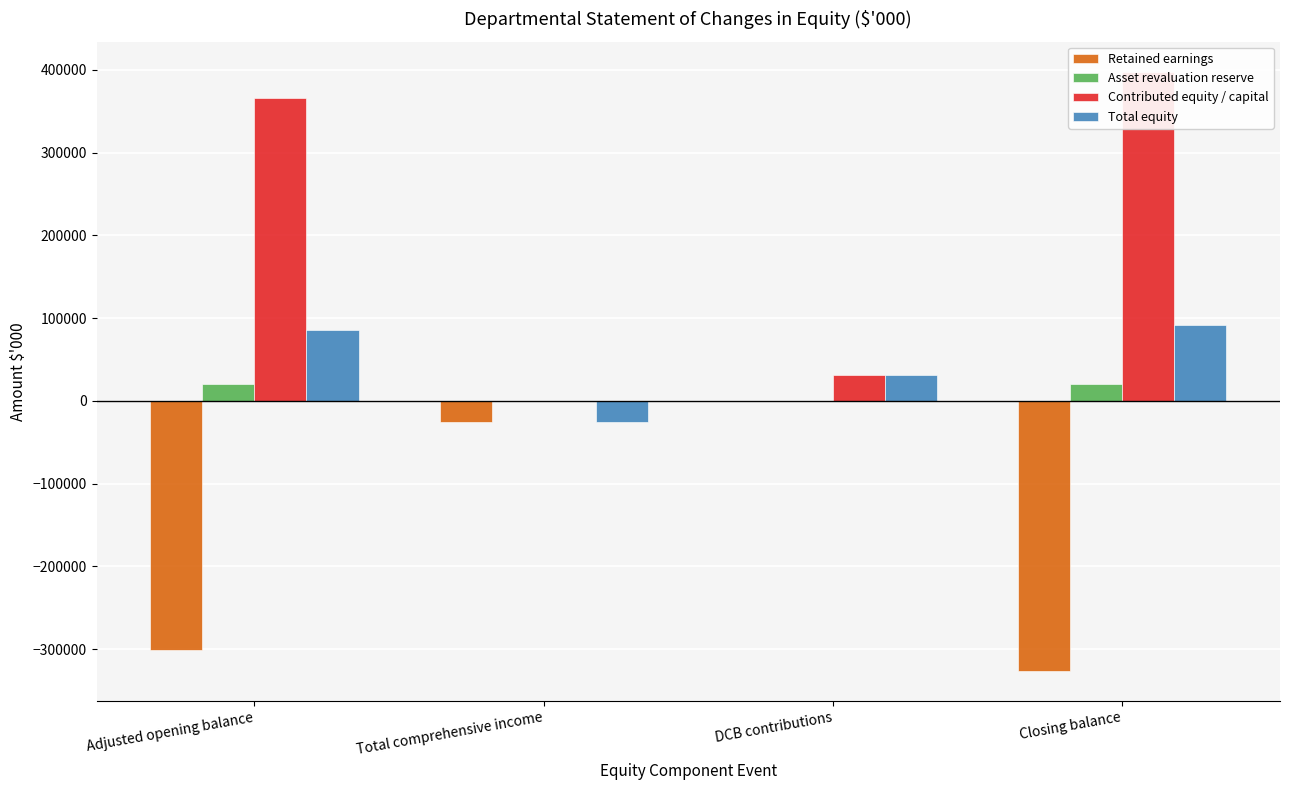

At which label is Asset revaluation reserve closest to 10439?

Adjusted opening balance